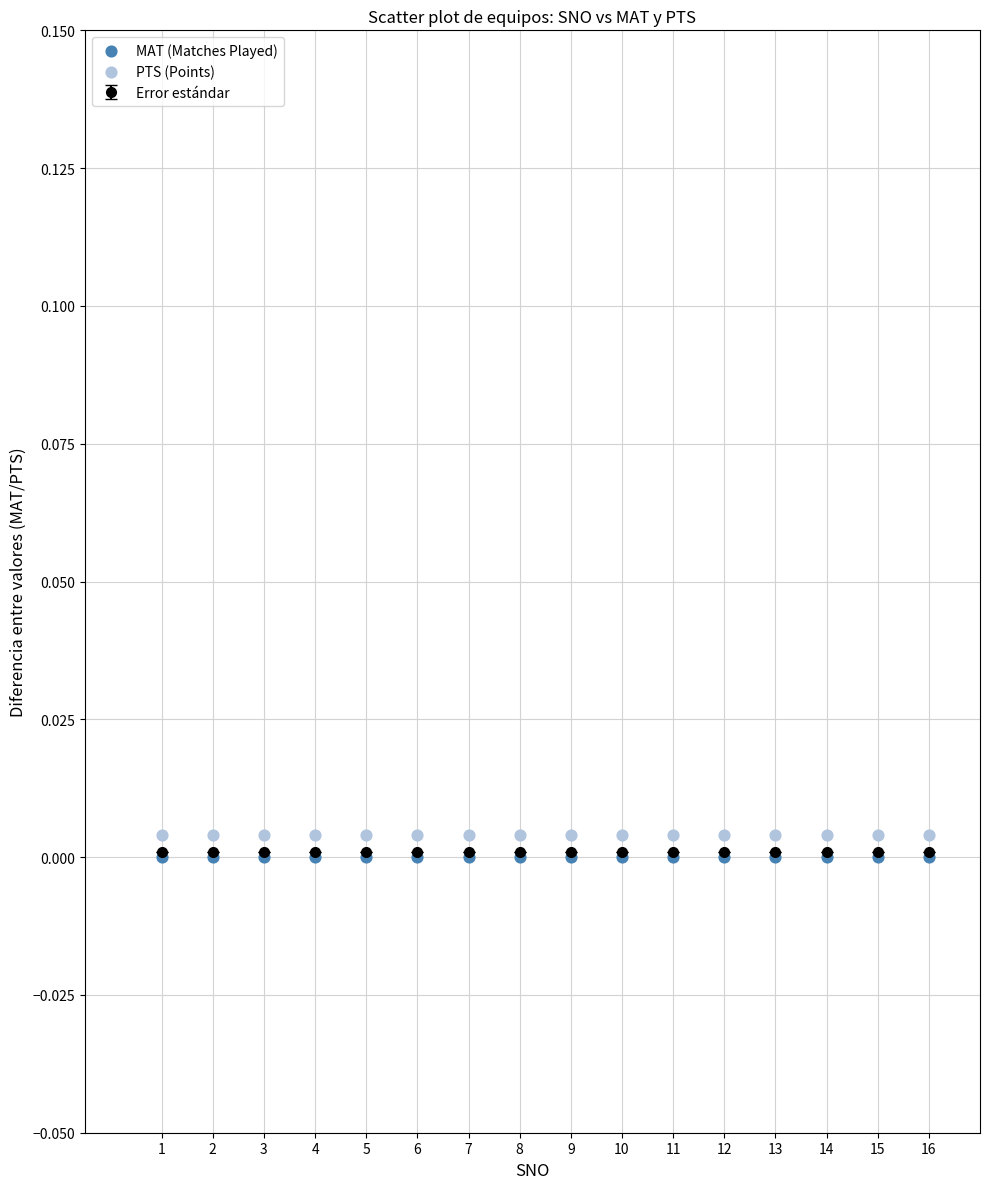

How many points are shown in the scatter plot?

32